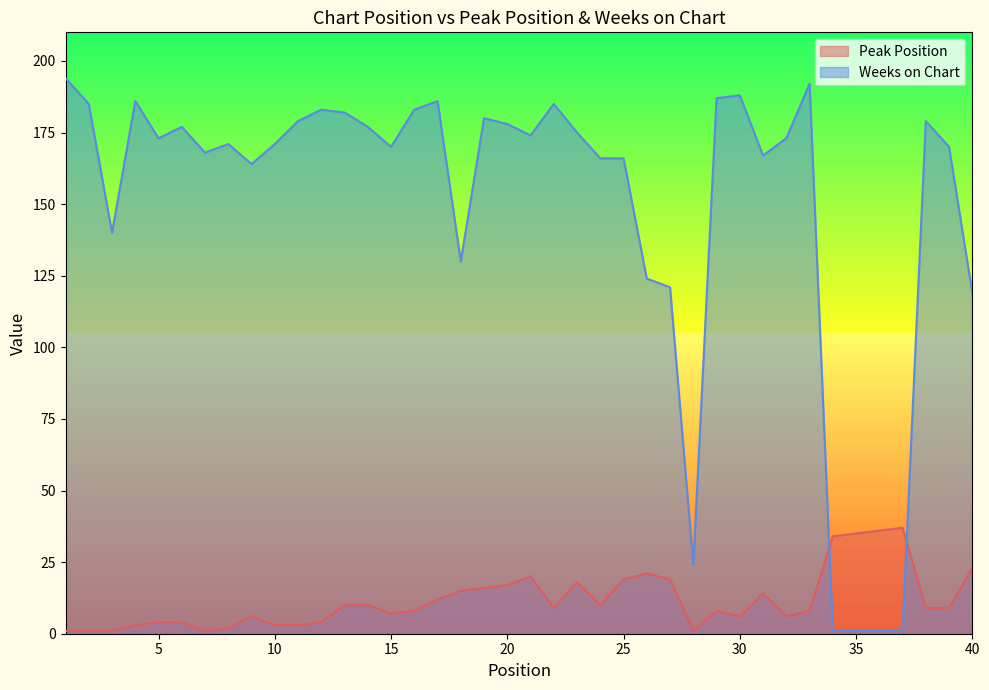

Which category has the highest value in the Peak Position series?

37